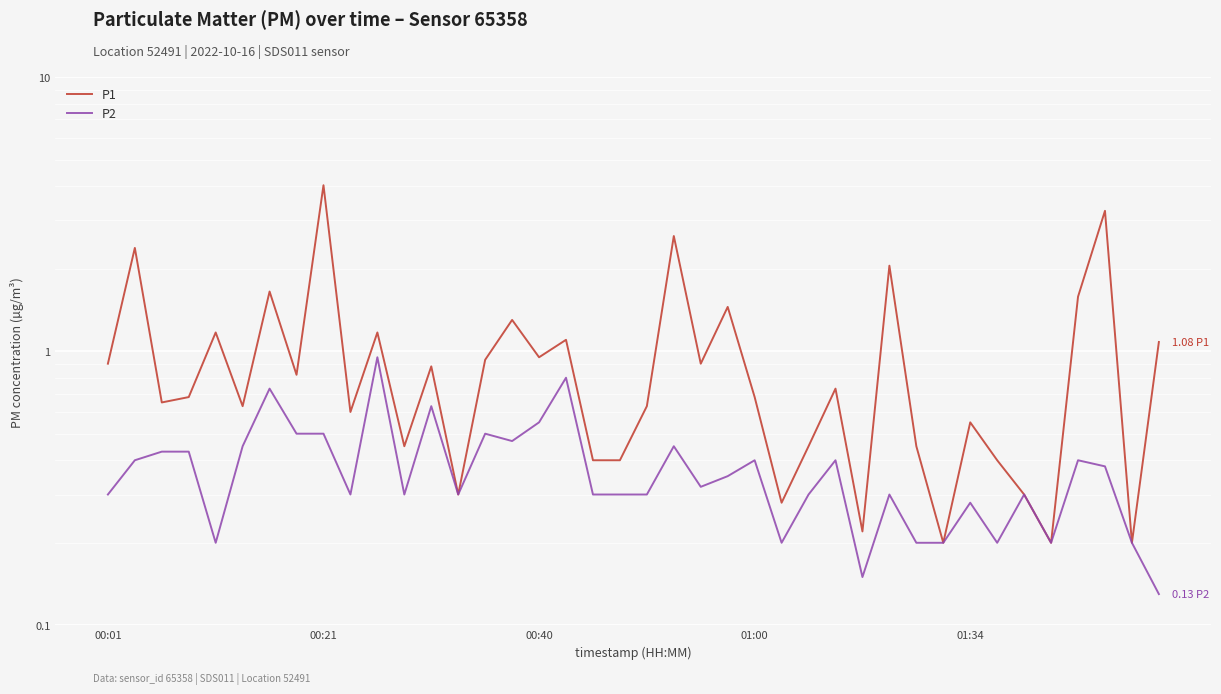

Is it true that P1 equals 0.3 at 25?

True